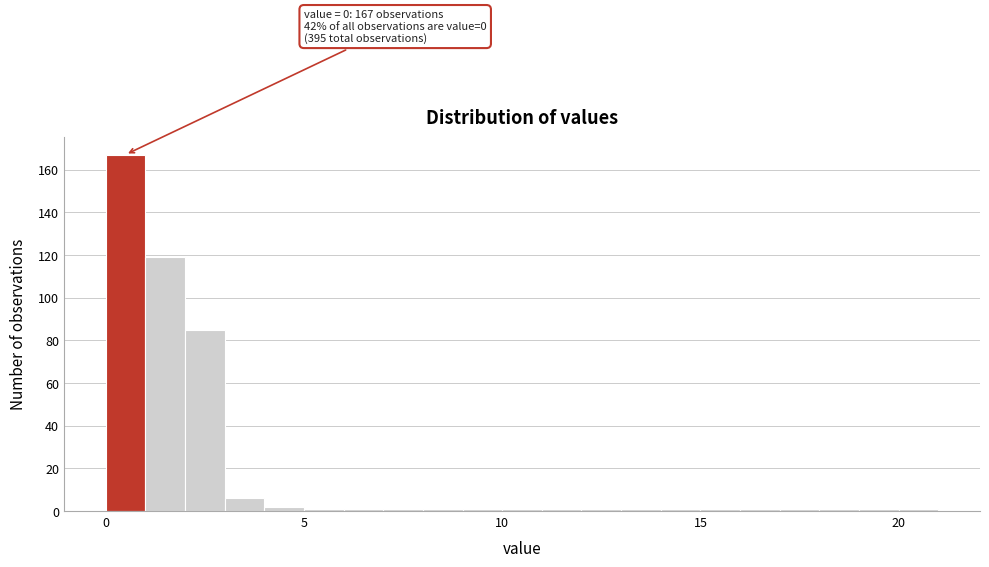

Read against the x-axis, roughly where is the centre of the tallest bar?

0.5